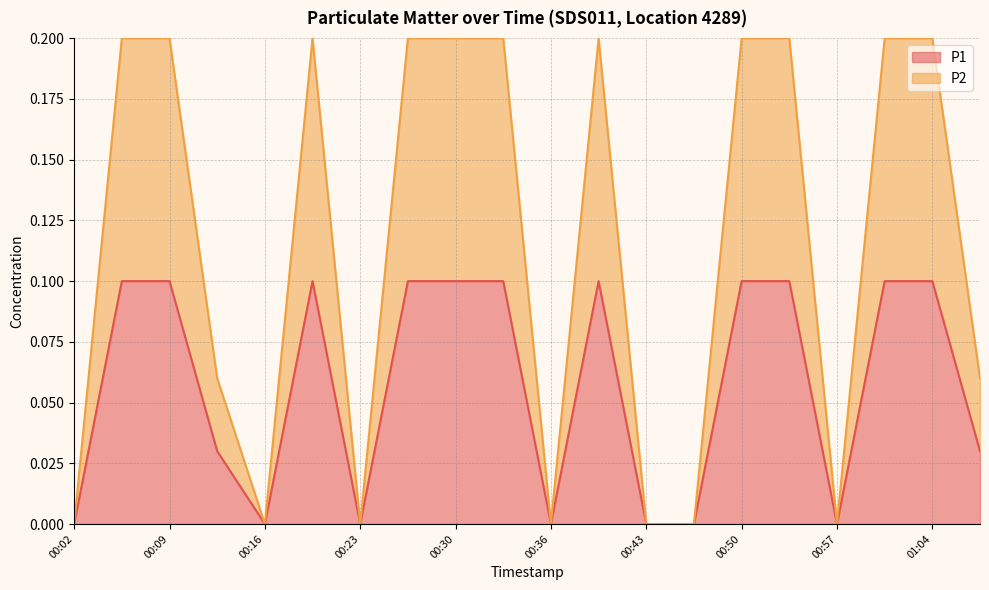

True or false: P1 and P2 intersect in this chart.

False